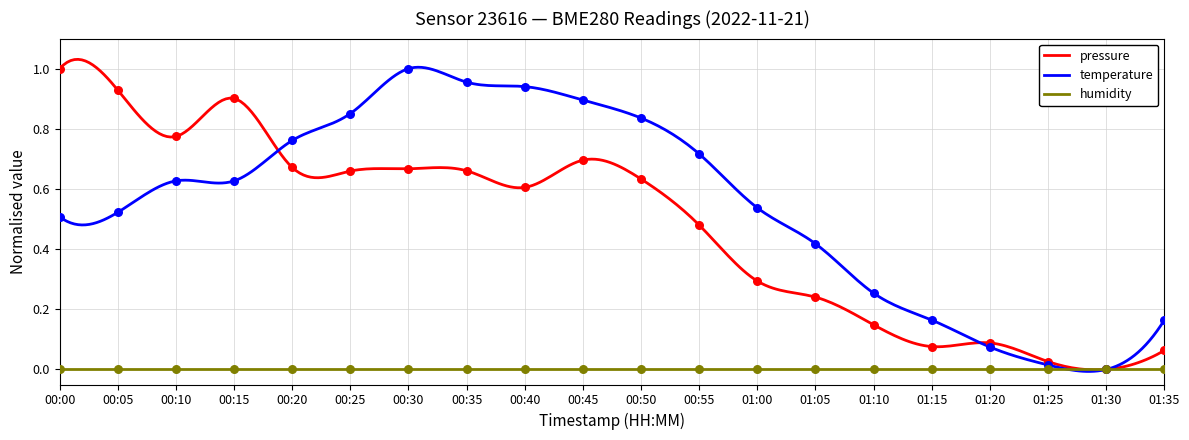

Which series has the largest total across all categories?

temperature